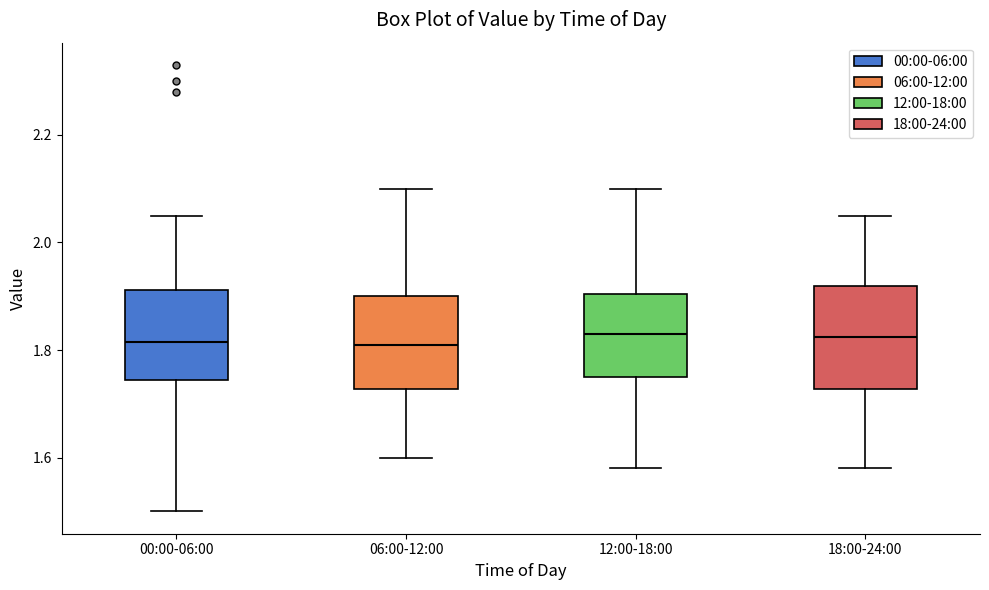

Reading left to right, transcribe this box plot: for each box, give where its median line is, the range the box spans, and where its two whiskers end, as read against the y-axis. The values are not printed on the chart, so give them approximately, as read against the axis.

00:00-06:00: median 1.82, box 1.74 to 1.92, whiskers 1.50 to 2.06
06:00-12:00: median 1.82, box 1.72 to 1.90, whiskers 1.60 to 2.10
12:00-18:00: median 1.84, box 1.76 to 1.90, whiskers 1.58 to 2.10
18:00-24:00: median 1.82, box 1.72 to 1.92, whiskers 1.58 to 2.06